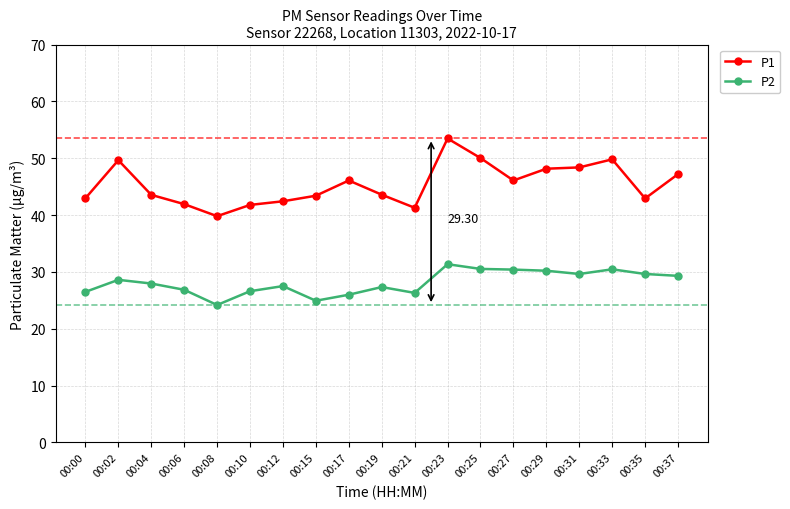

What is the difference between the maximum and second lowest values in the P2 series?

6.4